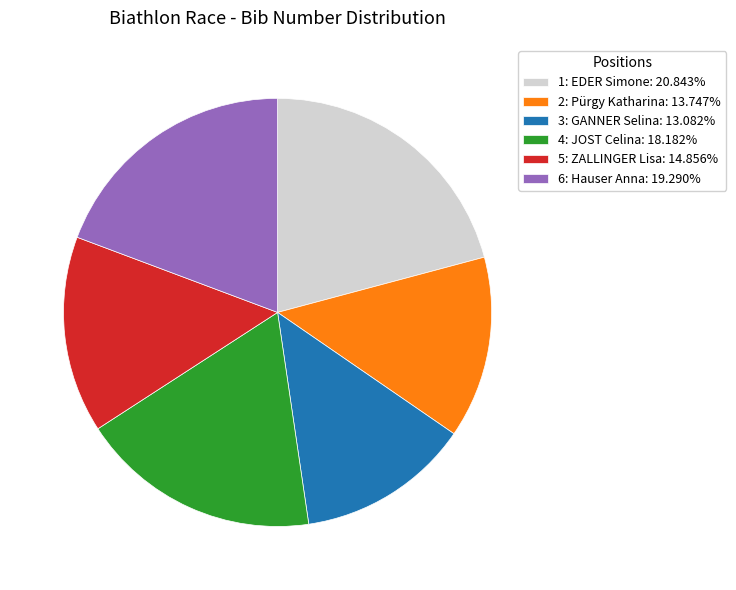

Is it true that 1: EDER Simone is 10% of the pie?

False